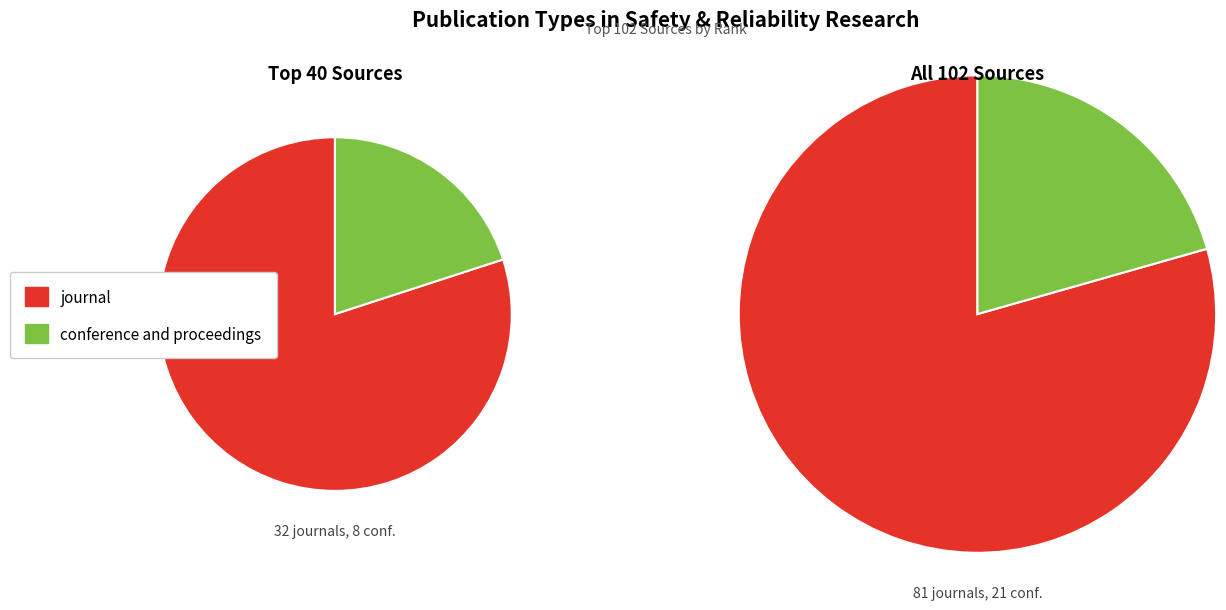

Which category accounts for the majority?

journal